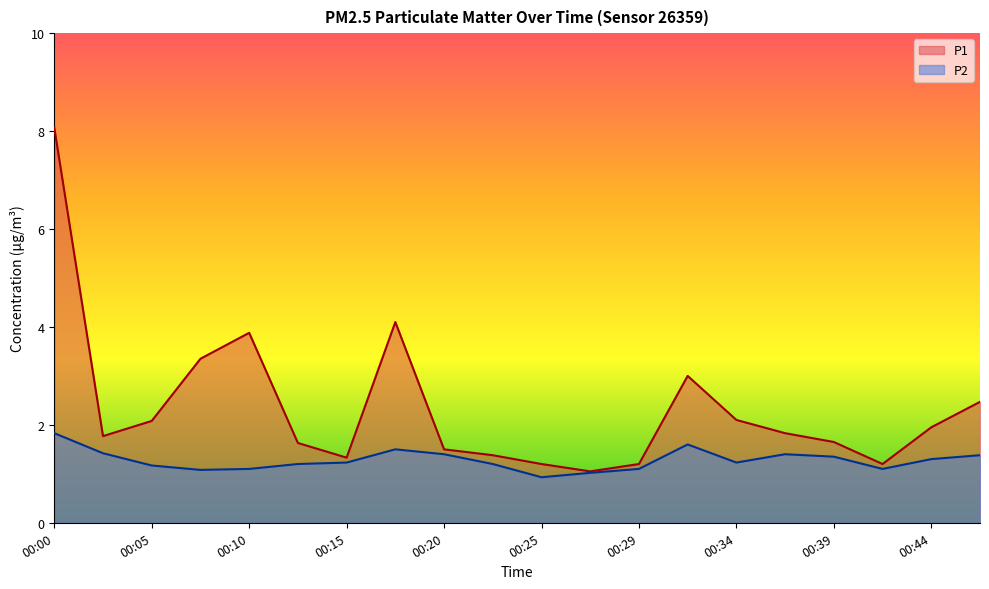

At how many categories does at least one series exceed 3?

4